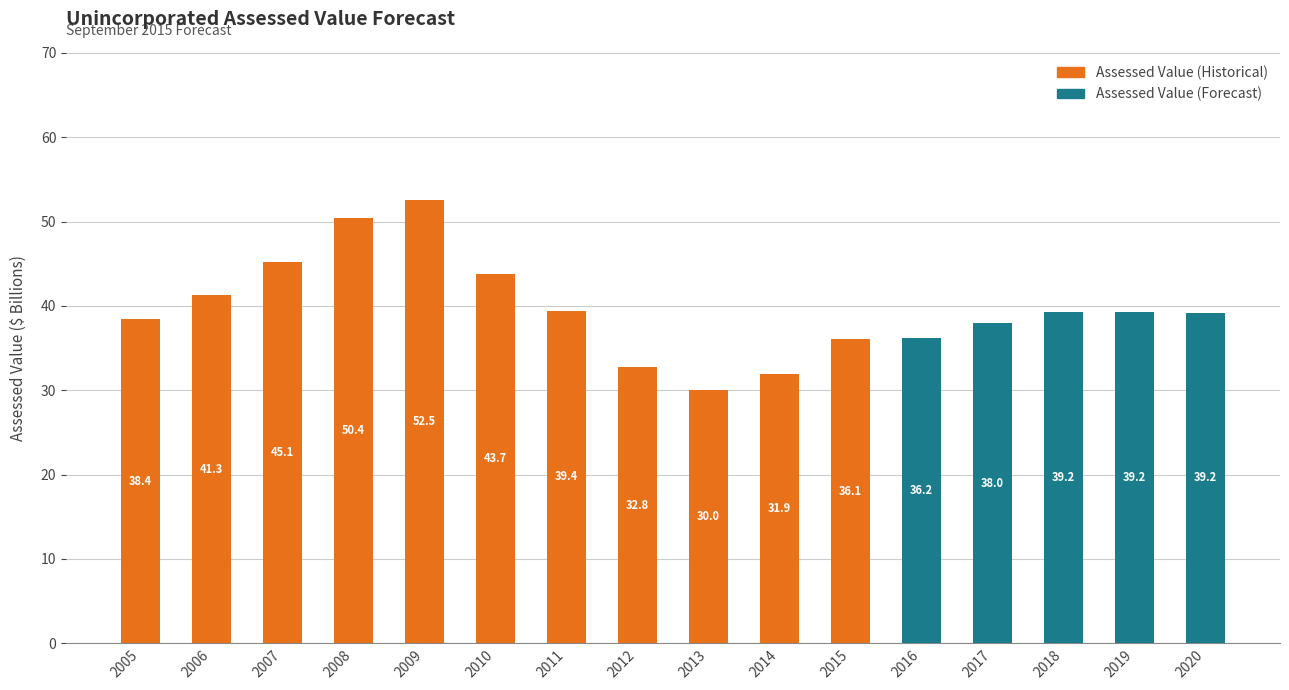

Does the chart contain stacked bars?

Yes